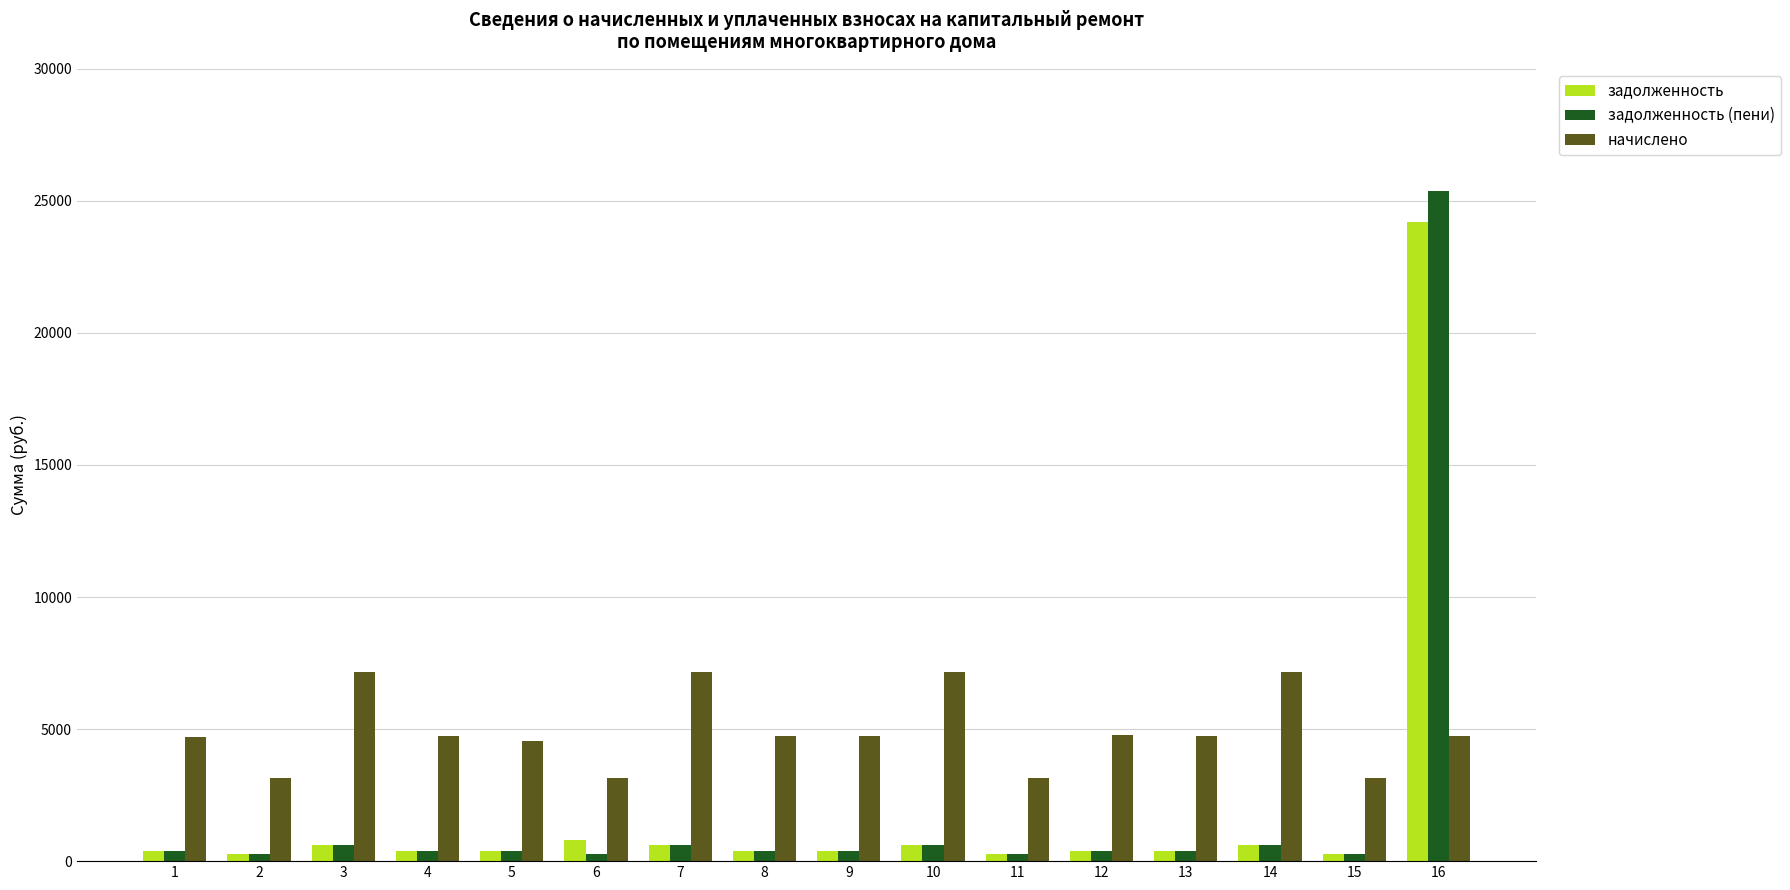

What is the value of the задолженность (пени) bar at the 2nd from the left?

262.9